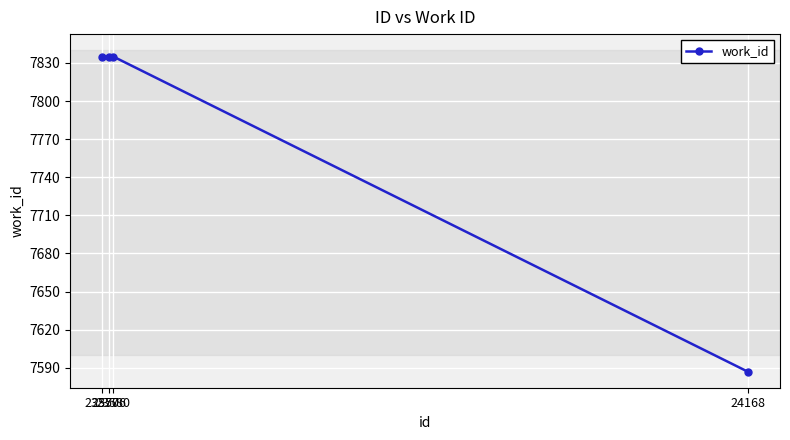

True or false: the data has more than 2 interior local peaks.

False